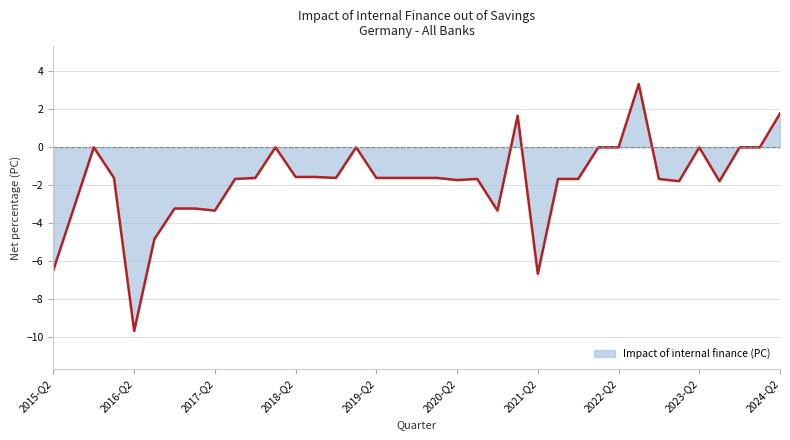

What is the difference between the maximum and minimum values?

13.0